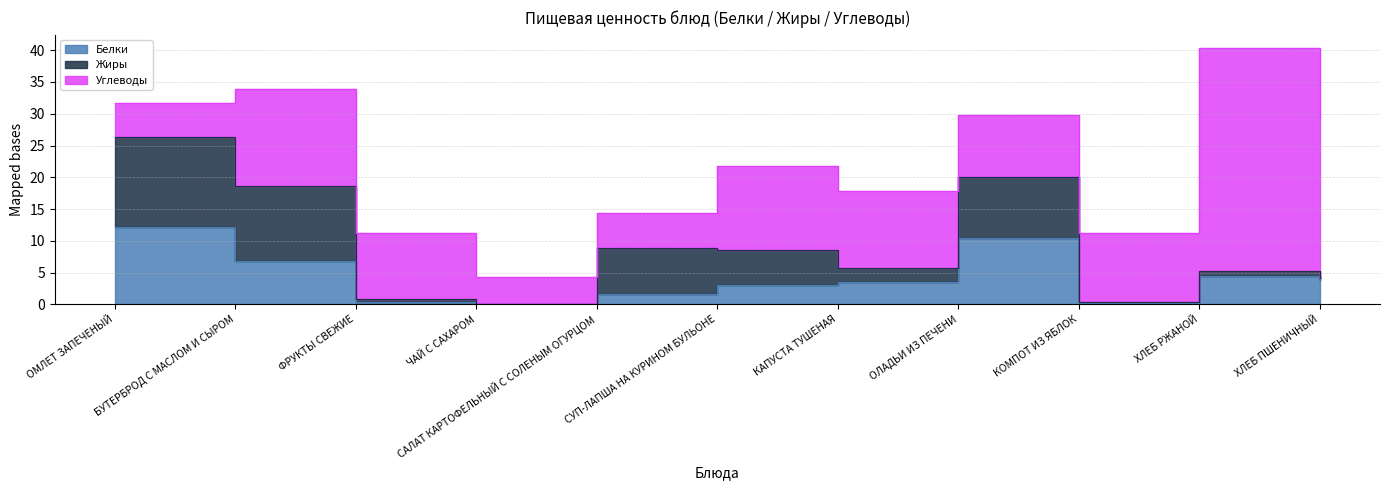

What is the difference between the second highest and second lowest values in the Жиры series?

11.7